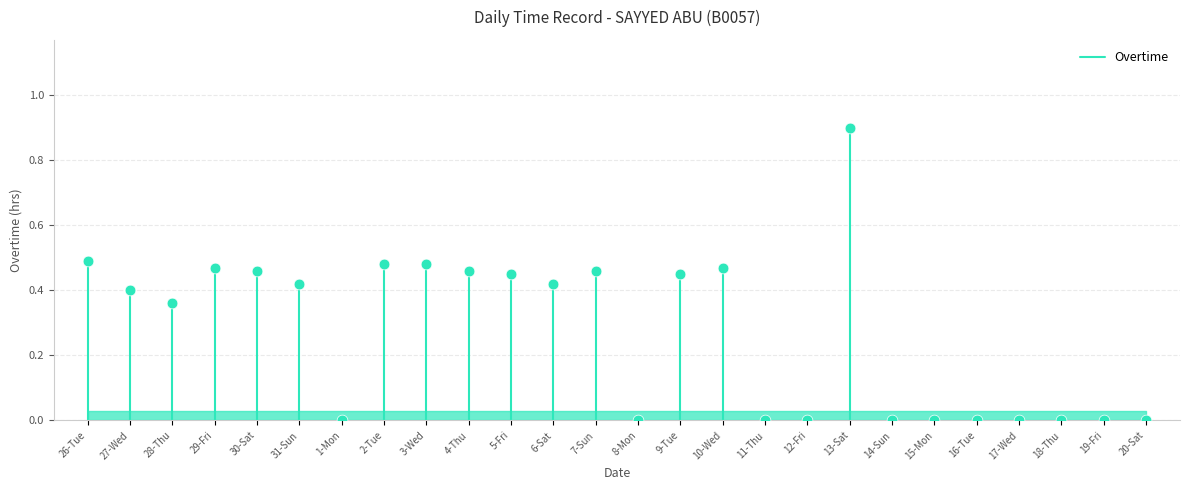

What is the range of Y values (max minus min)?

0.9